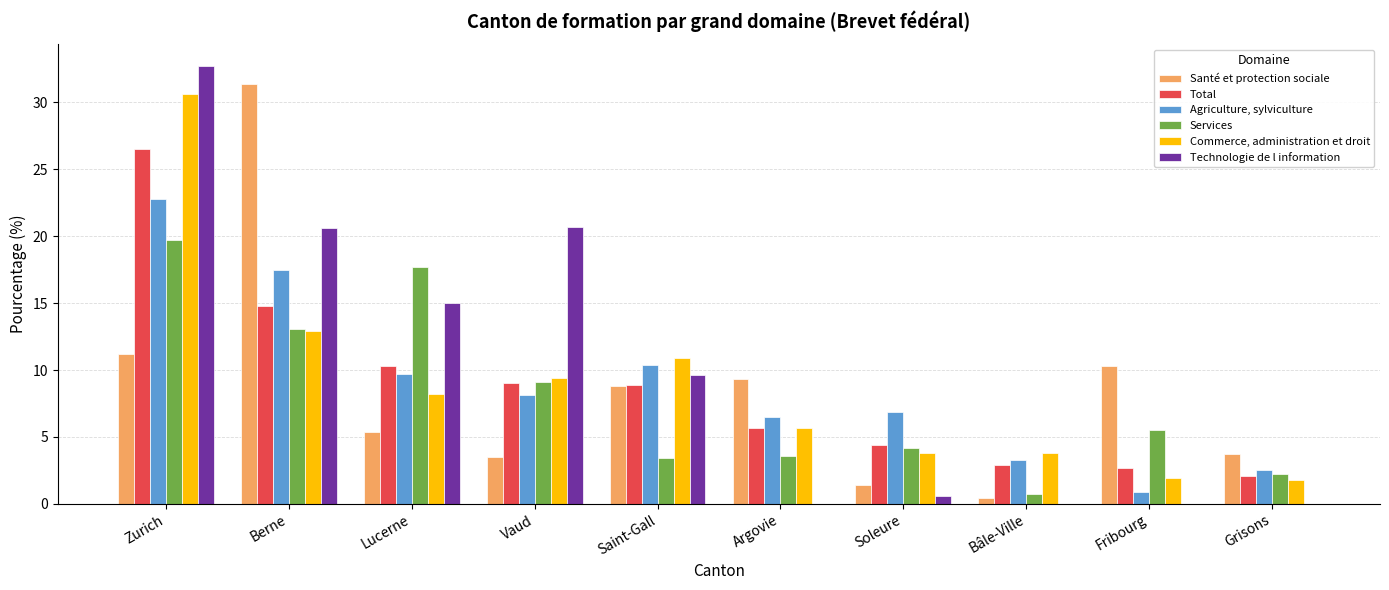

What is the difference between the Total values at Zurich and Grisons?

24.4